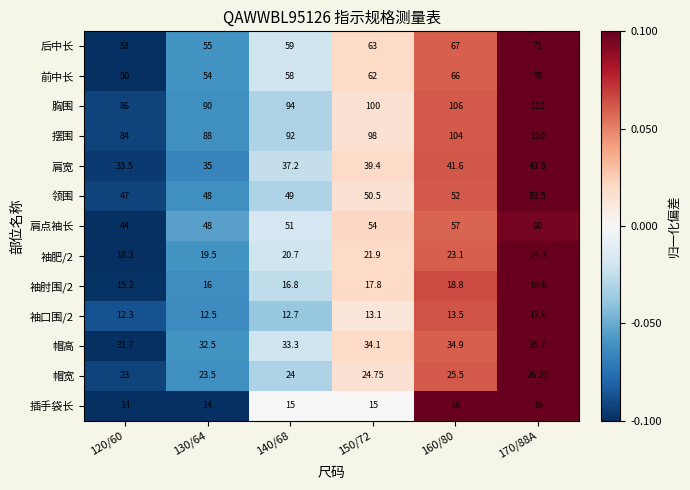

At which category does the chart reach its minimum across all series?

120/60